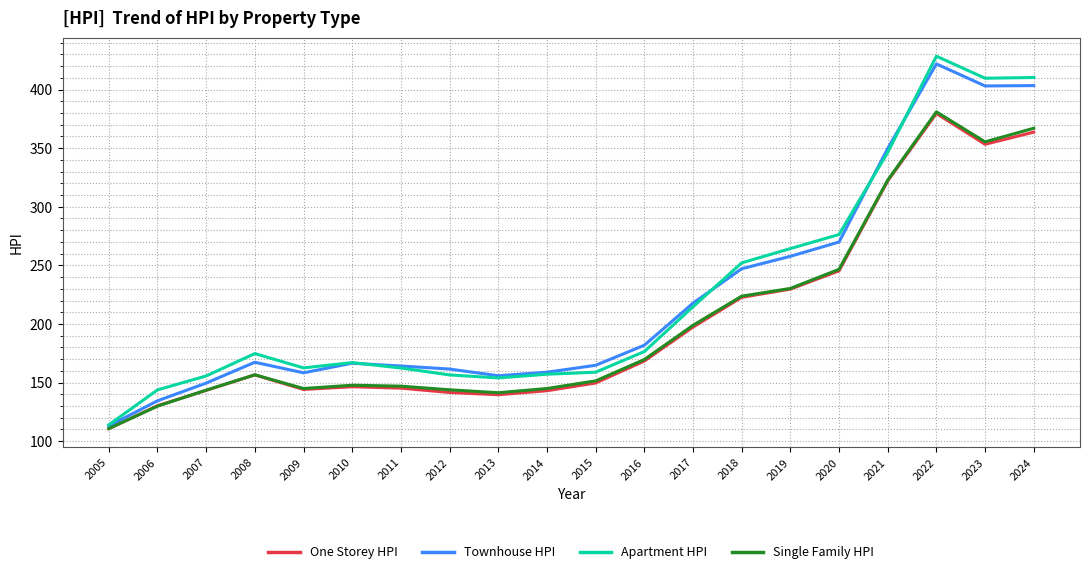

Is it true that Single Family HPI equals 636.8 at 2024?

False